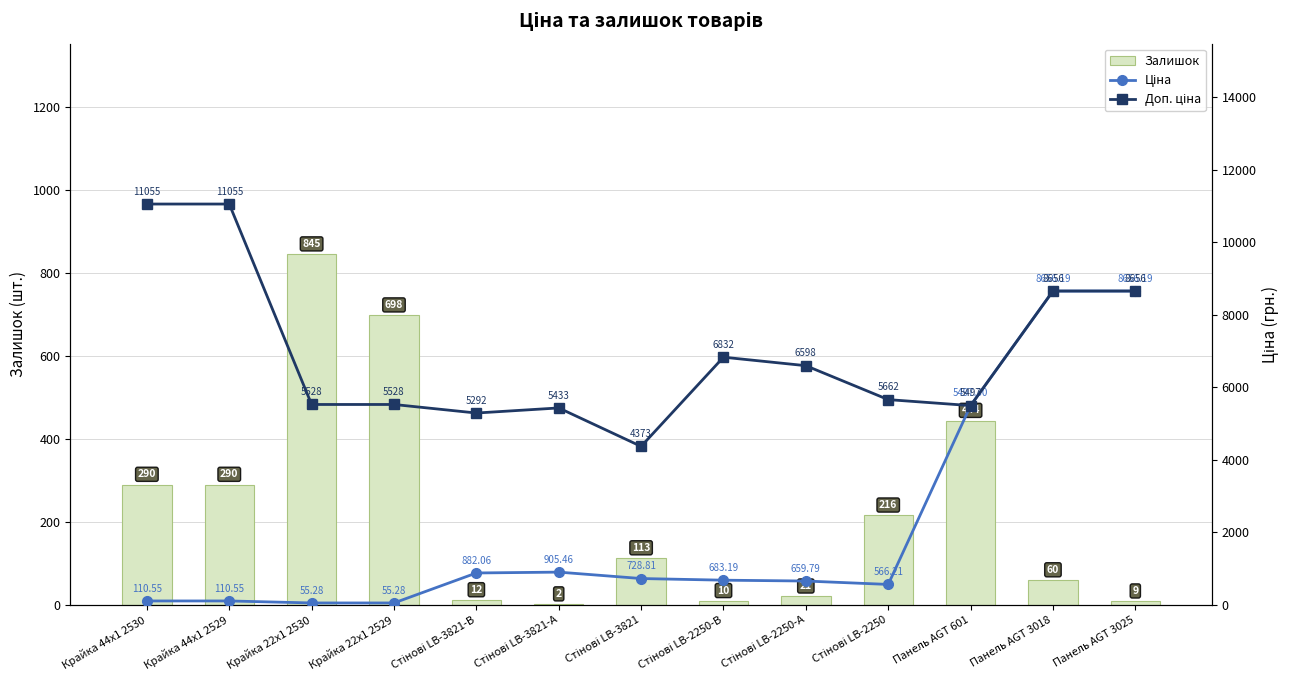

Rank the series by their average value, from highest to lowest.

Доп. ціна, Ціна, Залишок